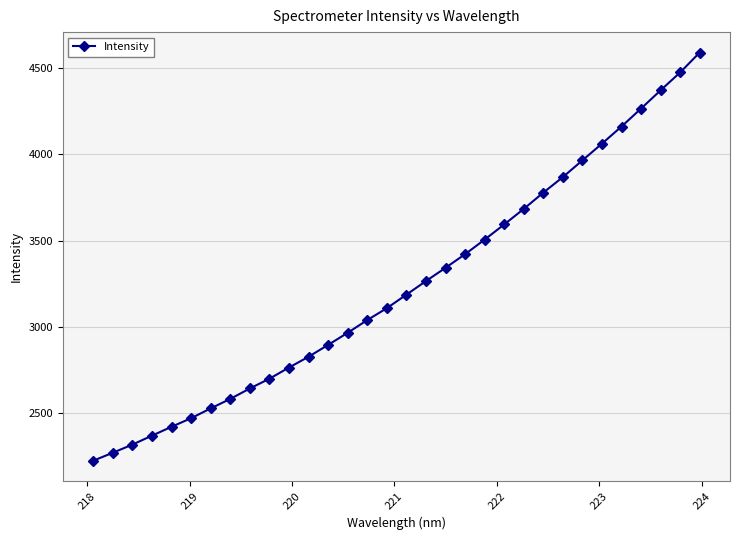

Does the chart have visible grid lines?

Yes